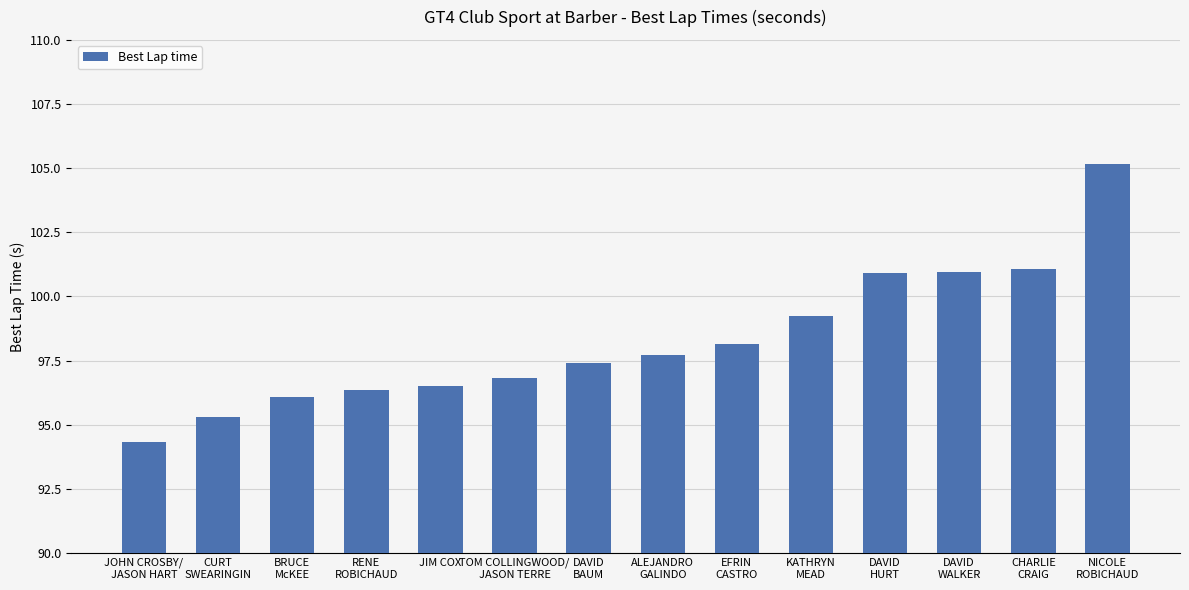

What is the average value?

98.3